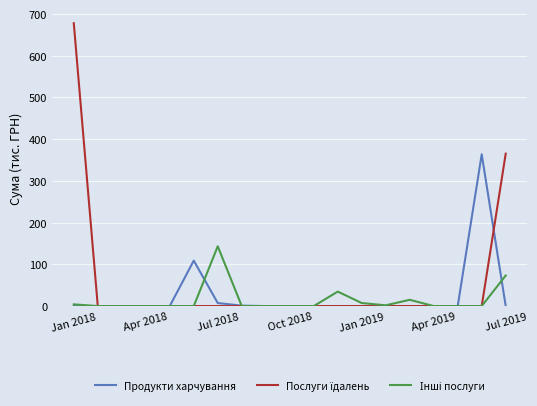

What is the greatest value displayed?

677.9